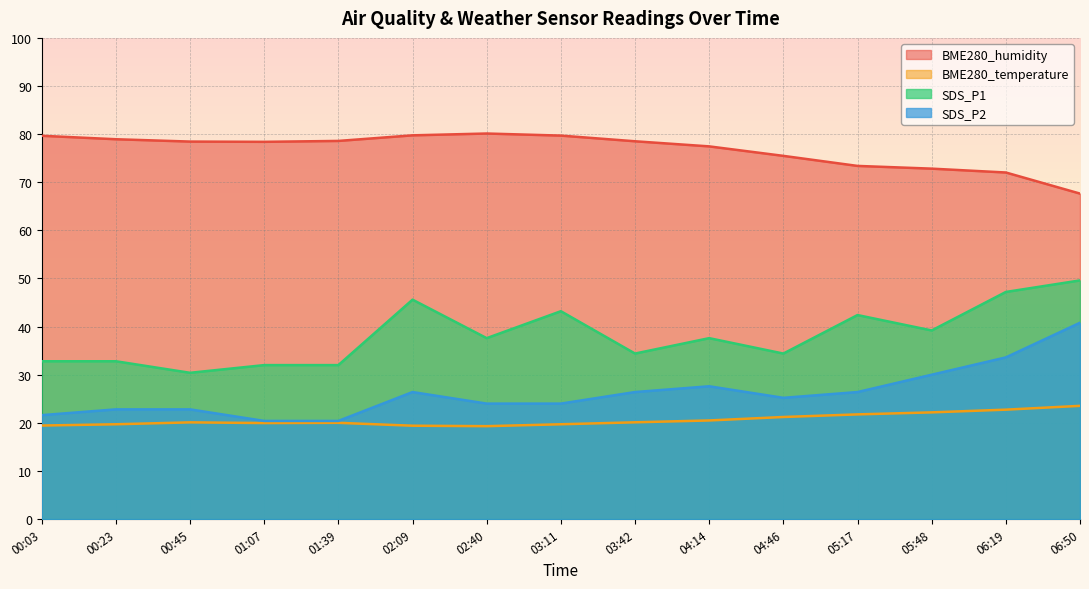

How many interior local peaks does the BME280_temperature series have?

2